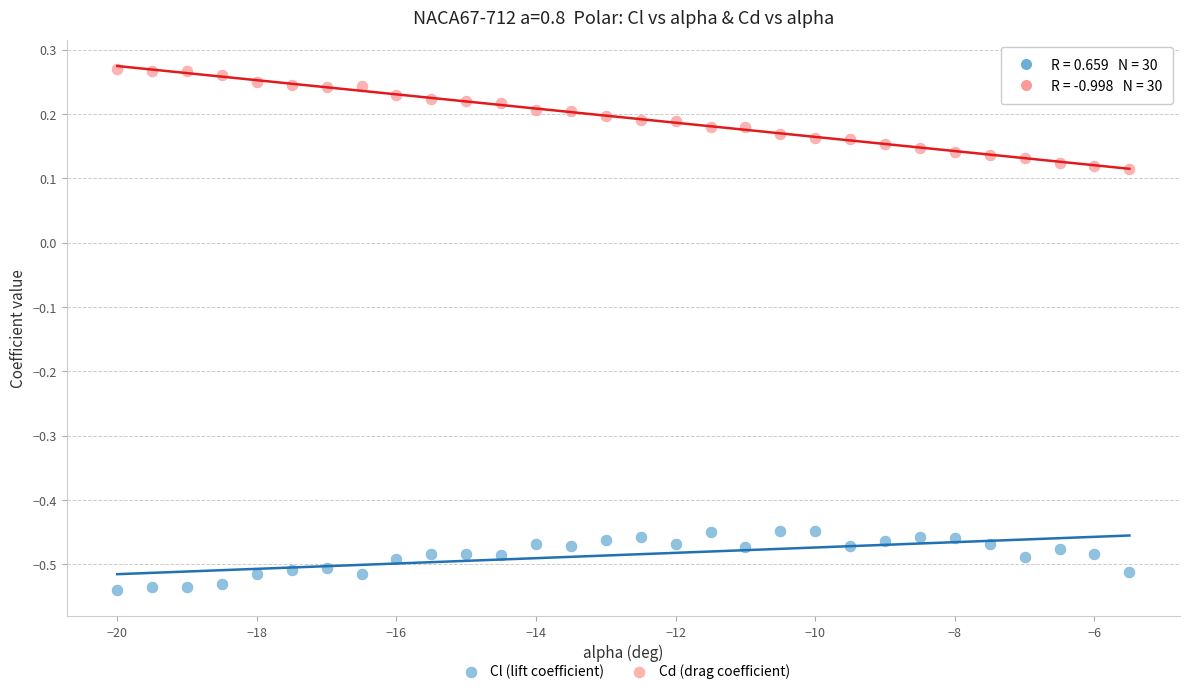

Across all data points, what is the range of X values (max minus min)?

14.5